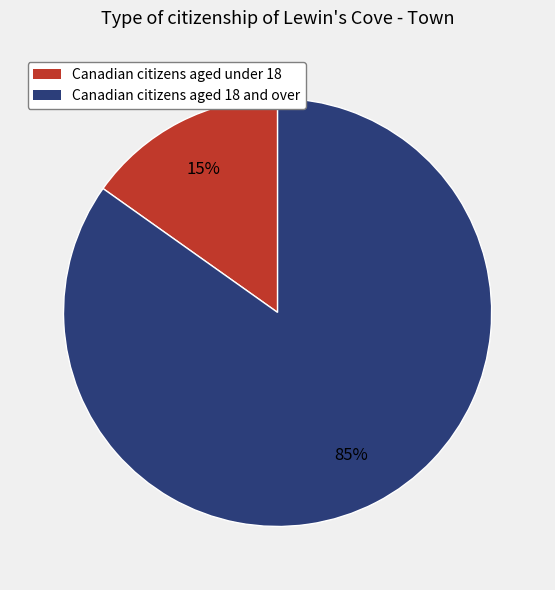

Between Canadian citizens aged 18 and over and Canadian citizens aged under 18, which is larger?

Canadian citizens aged 18 and over